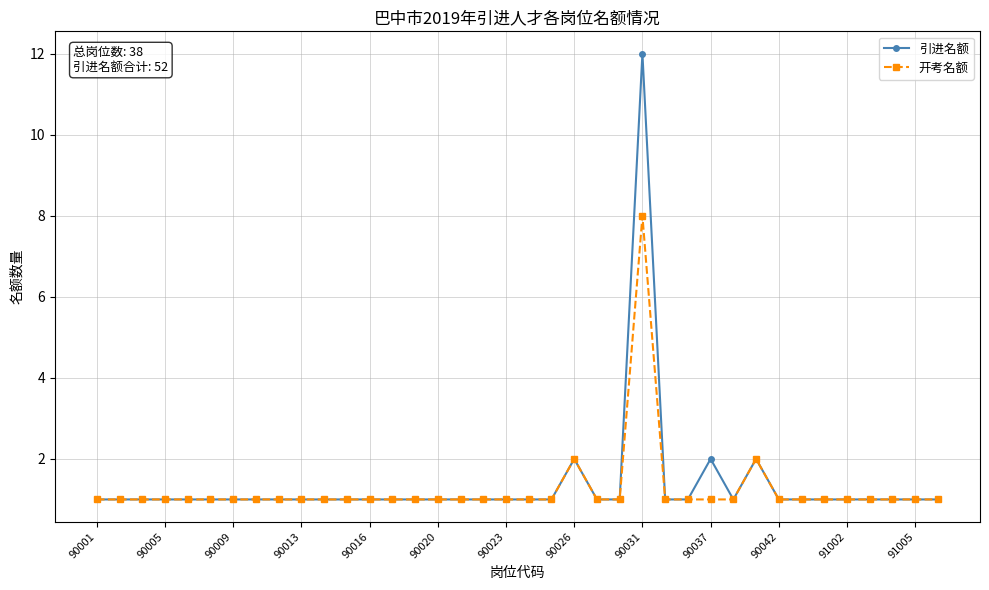

True or false: 开考名额 has more than 2 interior local peaks.

True